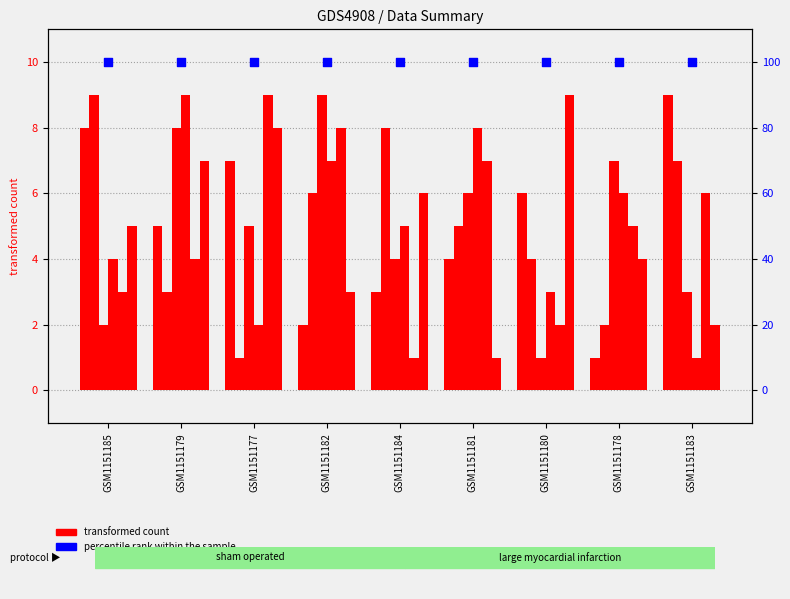

What is the total value across all series at GSM1151178?

25